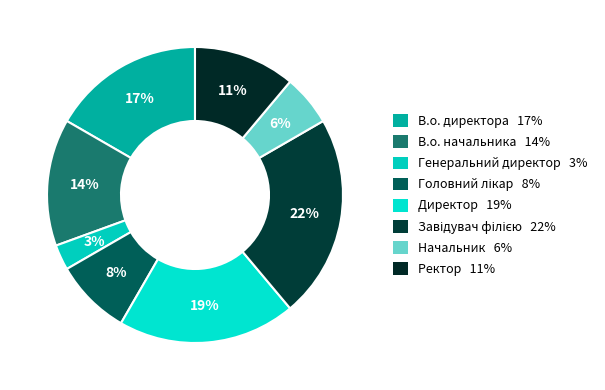

Is there a majority slice in this chart?

No